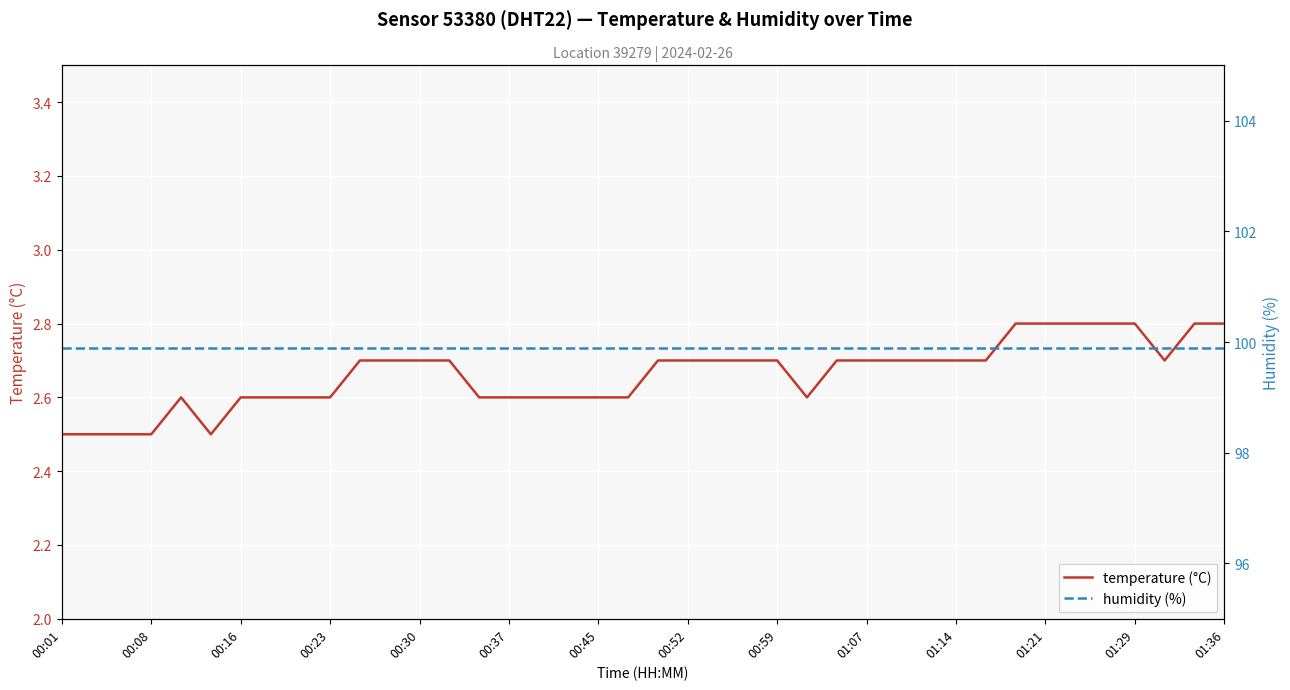

True or false: humidity (%) and temperature (°C) cross at least once.

False